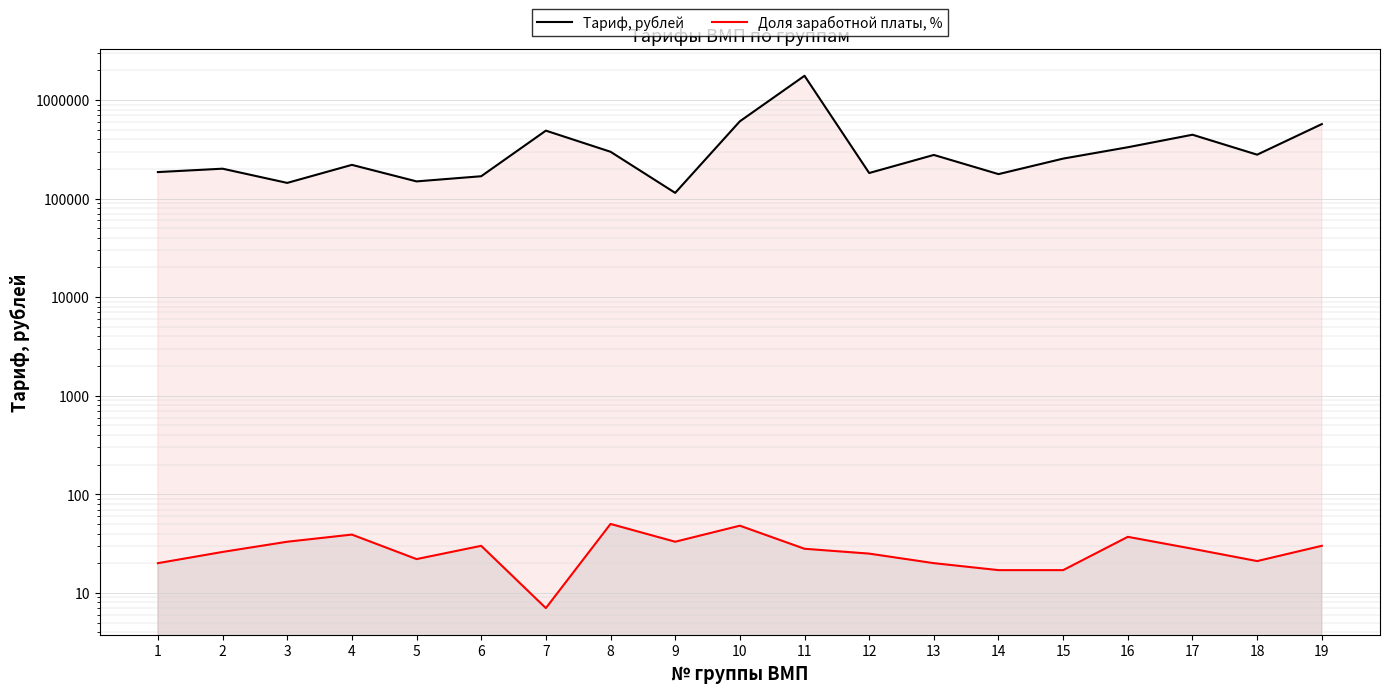

Does the chart display data point markers on the line(s)?

No